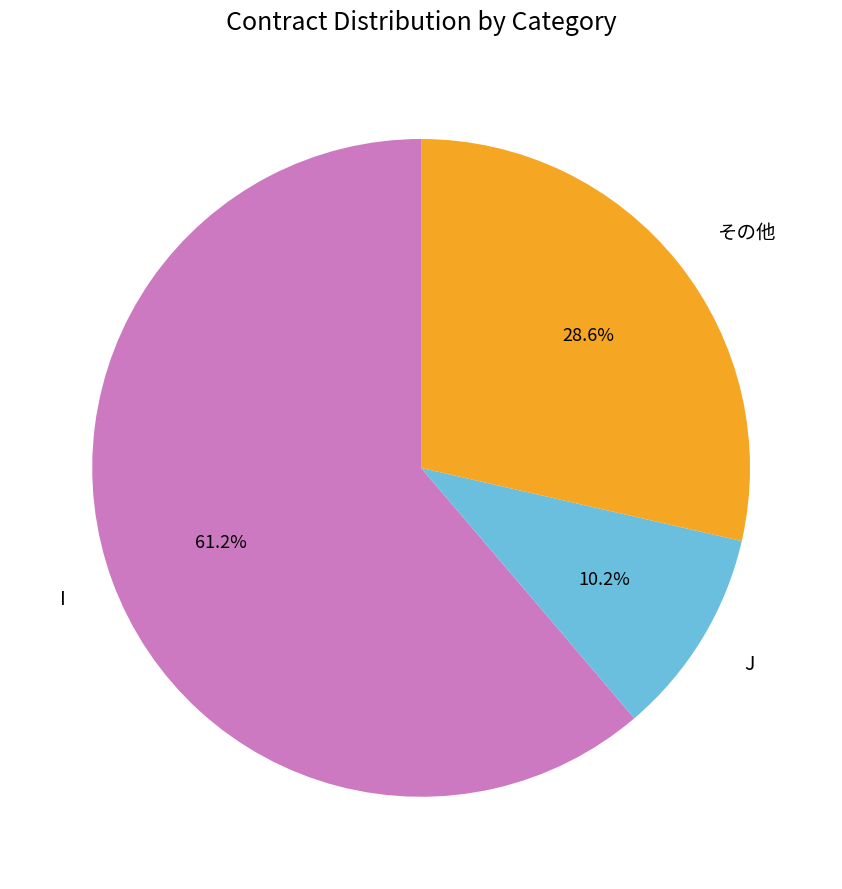

Combined, what portion of the pie is J and I?

71.4%